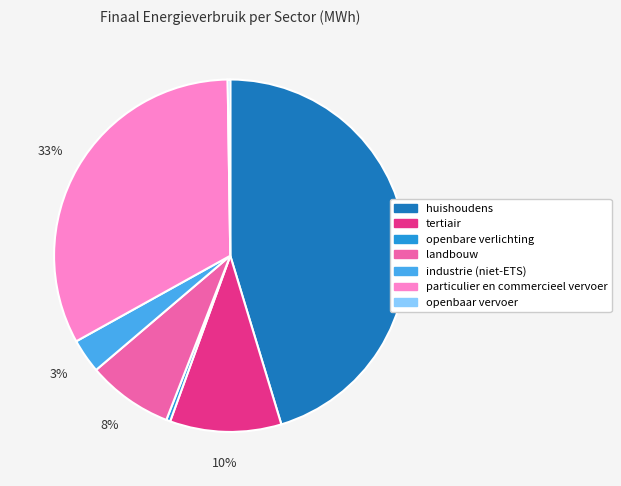

Is it true that industrie (niet-ETS) is 17% of the pie?

False